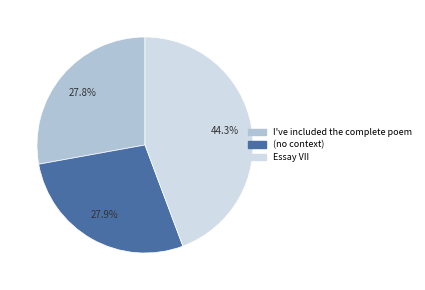

Approximately how many times larger is the value at (no context) compared to I've included the complete poem?

1.0